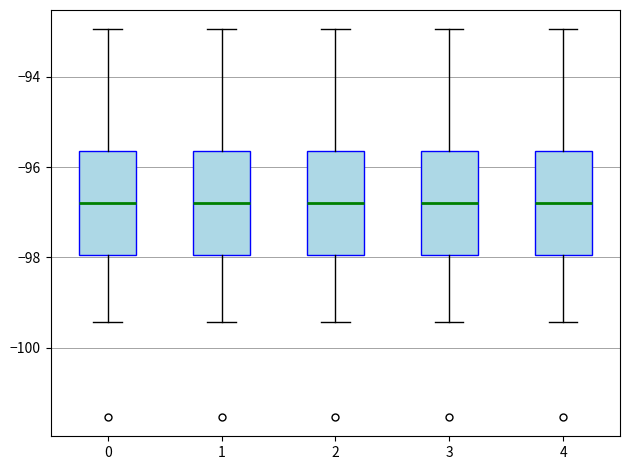

Reading left to right, read every box against the y-axis: the position of its median line, the range the box covers, and the ends of its whiskers. The values are not printed on the chart, so give them approximately, as read against the axis.

0: median -96.8, box -98.0 to -95.6, whiskers -99.4 to -93.0
1: median -96.8, box -98.0 to -95.6, whiskers -99.4 to -93.0
2: median -96.8, box -98.0 to -95.6, whiskers -99.4 to -93.0
3: median -96.8, box -98.0 to -95.6, whiskers -99.4 to -93.0
4: median -96.8, box -98.0 to -95.6, whiskers -99.4 to -93.0